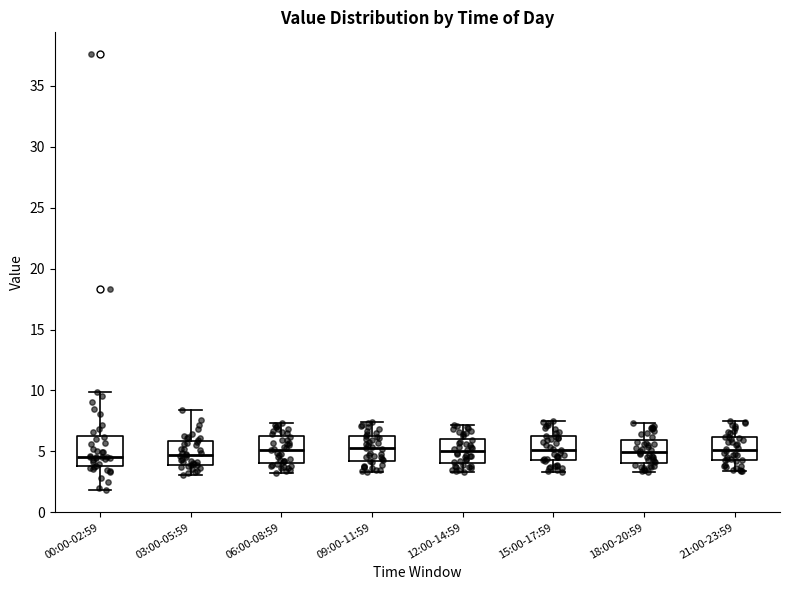

Reading left to right, read every box against the y-axis: the position of its median line, the range the box covers, and the ends of its whiskers. The values are not printed on the chart, so give them approximately, as read against the axis.

00:00-02:59: median 4.5, box 4.0 to 6.5, whiskers 2.0 to 10.0
03:00-05:59: median 4.5, box 4.0 to 6.0, whiskers 3.0 to 8.5
06:00-08:59: median 5.0, box 4.0 to 6.5, whiskers 3.0 to 7.5
09:00-11:59: median 5.5, box 4.0 to 6.0, whiskers 3.5 to 7.5
12:00-14:59: median 5.0, box 4.0 to 6.0, whiskers 3.5 to 7.0
15:00-17:59: median 5.0, box 4.5 to 6.0, whiskers 3.5 to 7.5
18:00-20:59: median 5.0, box 4.0 to 6.0, whiskers 3.5 to 7.5
21:00-23:59: median 5.0, box 4.5 to 6.0, whiskers 3.5 to 7.5